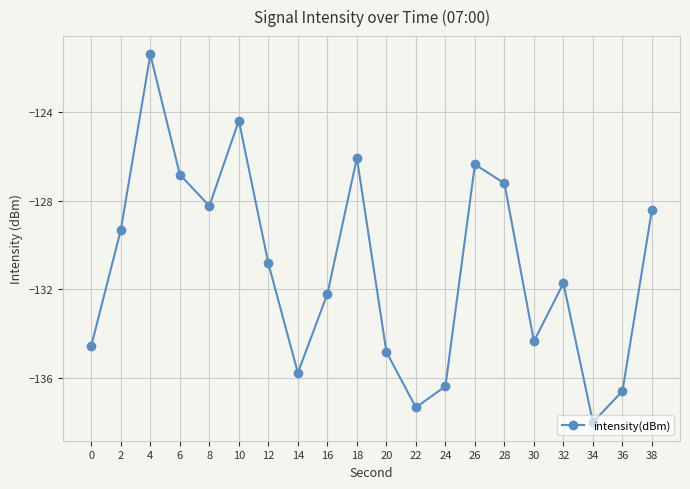

At which category does the data reach its first local peak?

4